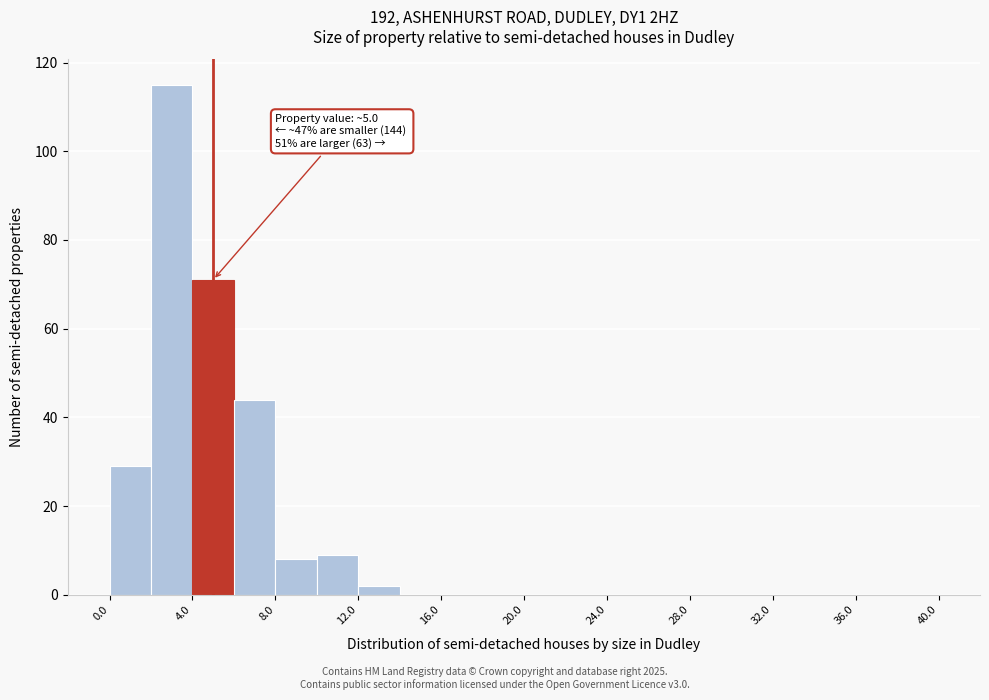

Over which range of the x-axis is the bar tallest?

2 to 4